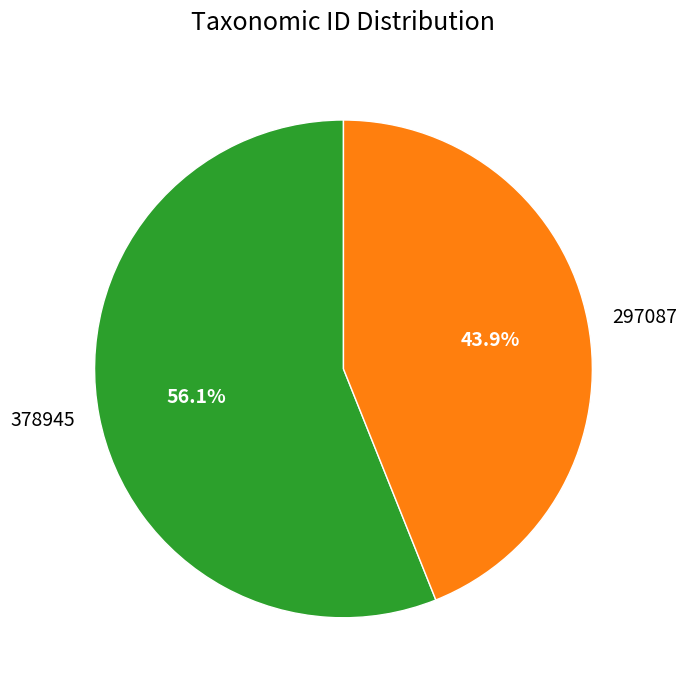

To the nearest percent, what percentage of the pie is 378945?

56%